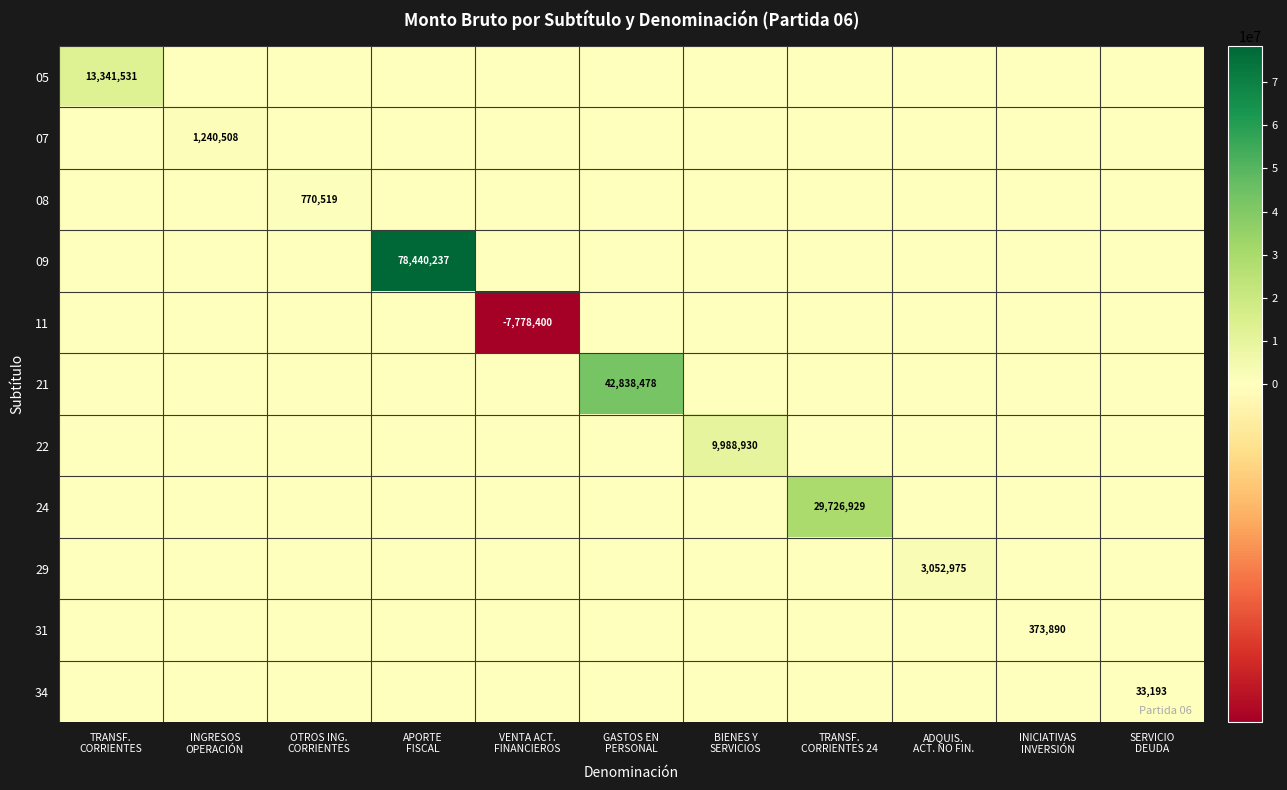

The 11 series shows 0 at TRANSF. CORRIENTES 24. True or false?

True